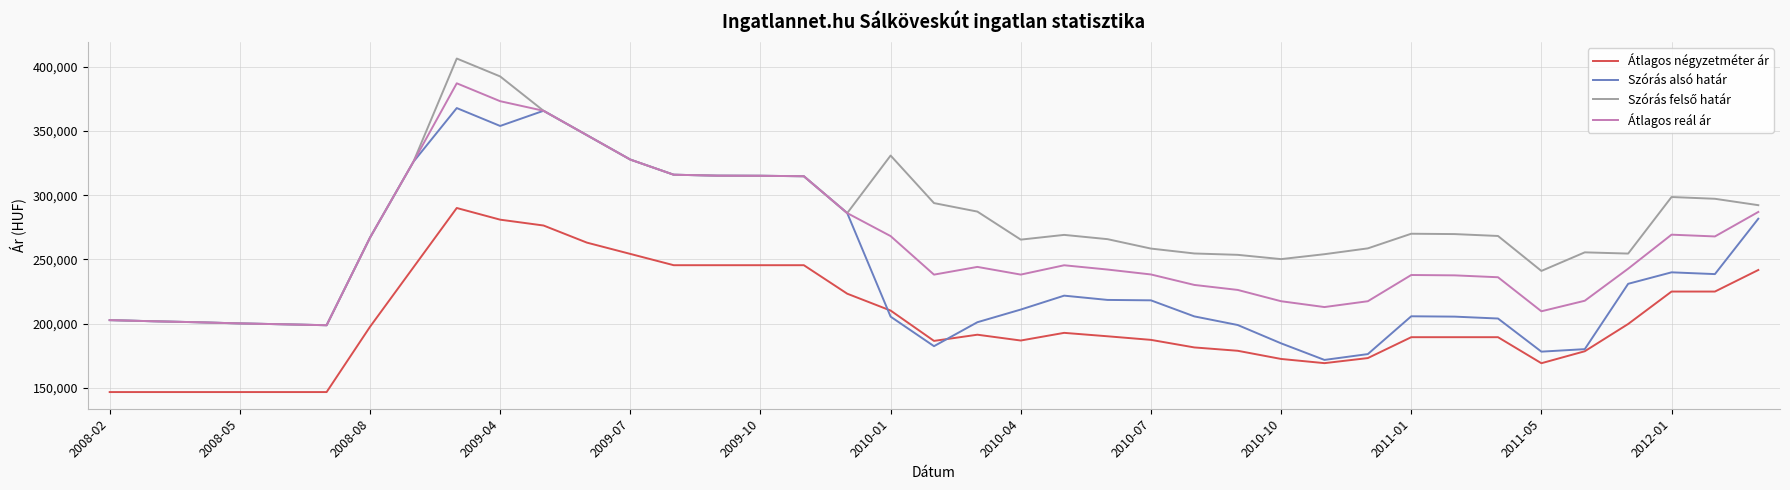

How many values in the Átlagos négyzetméter ár series are below 190103?

19